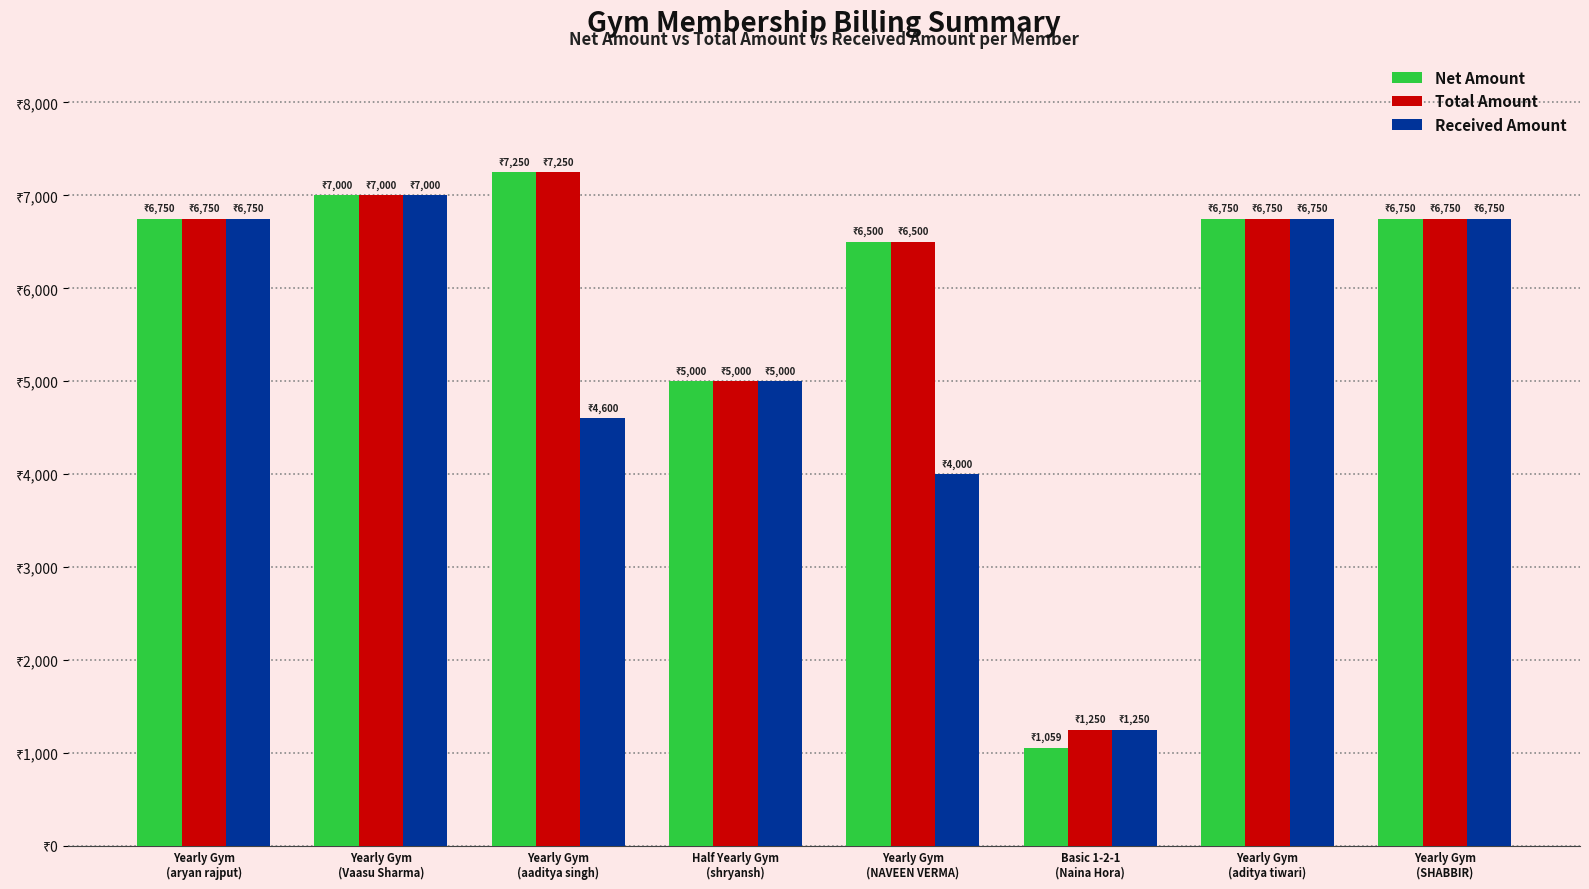

What are all the series names shown in the legend?

Net Amount, Total Amount, Received Amount